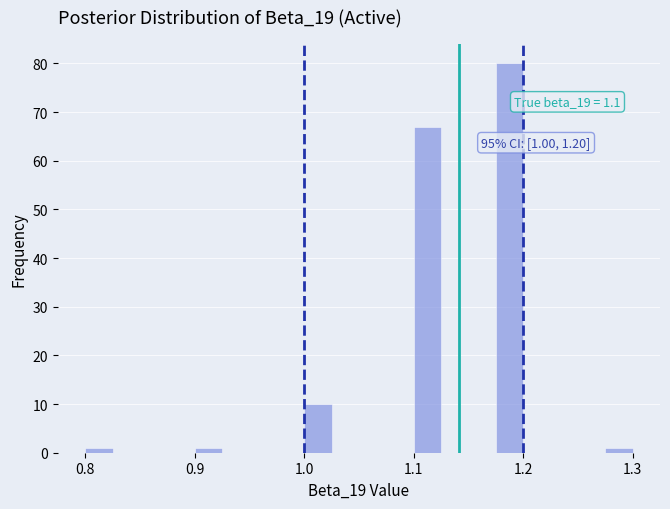

Read against the x-axis, roughly where is the centre of the tallest bar?

1.19